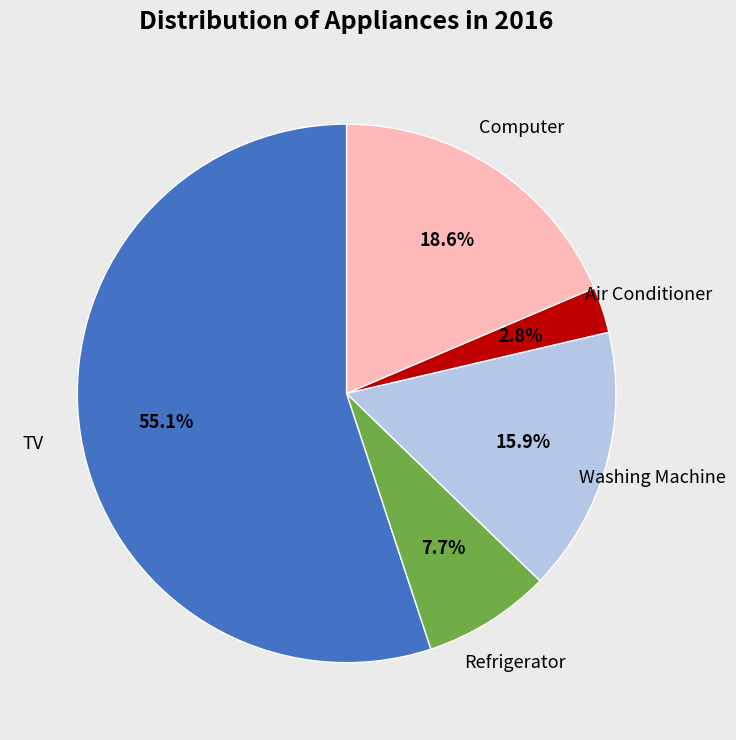

Is there a majority slice in this chart?

Yes